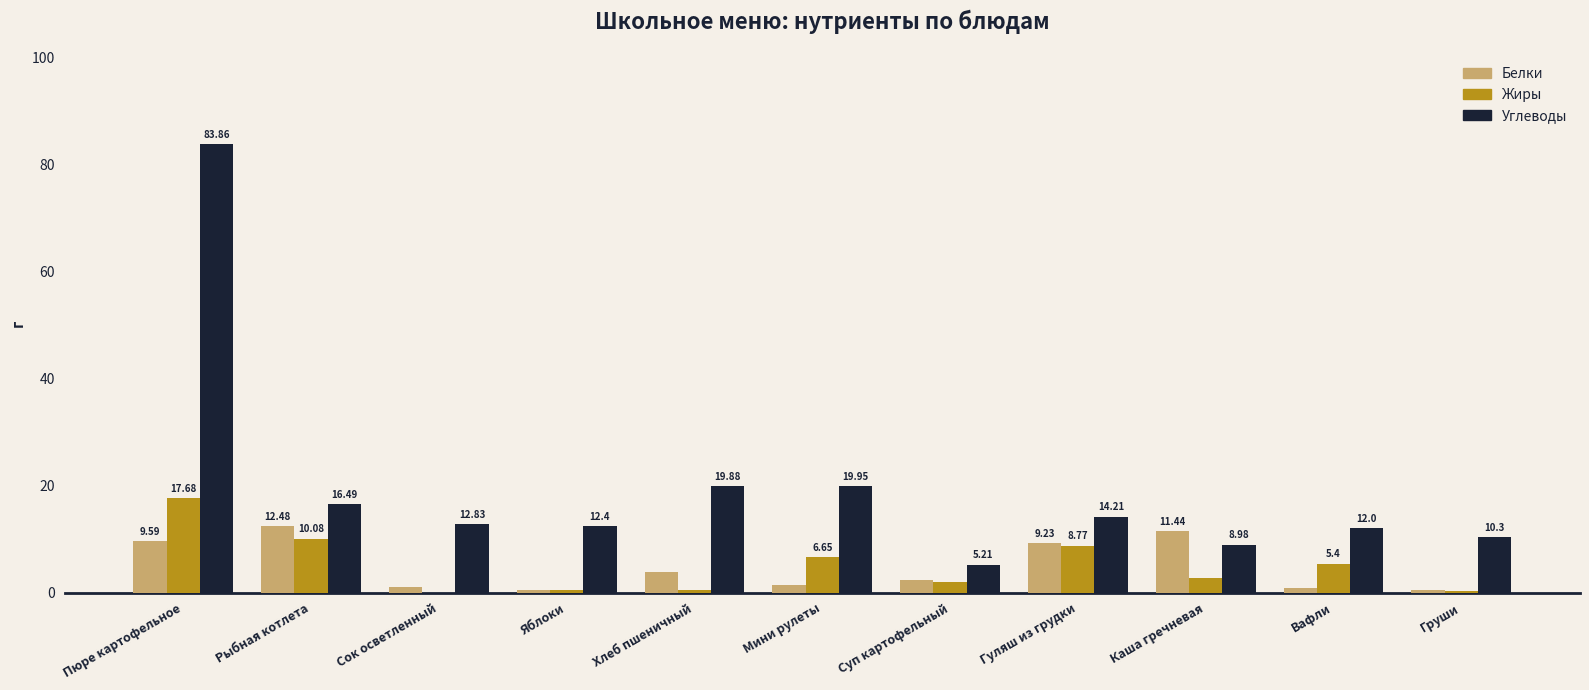

The value of Углеводы at Хлеб пшеничный is 9.2. True or false?

False